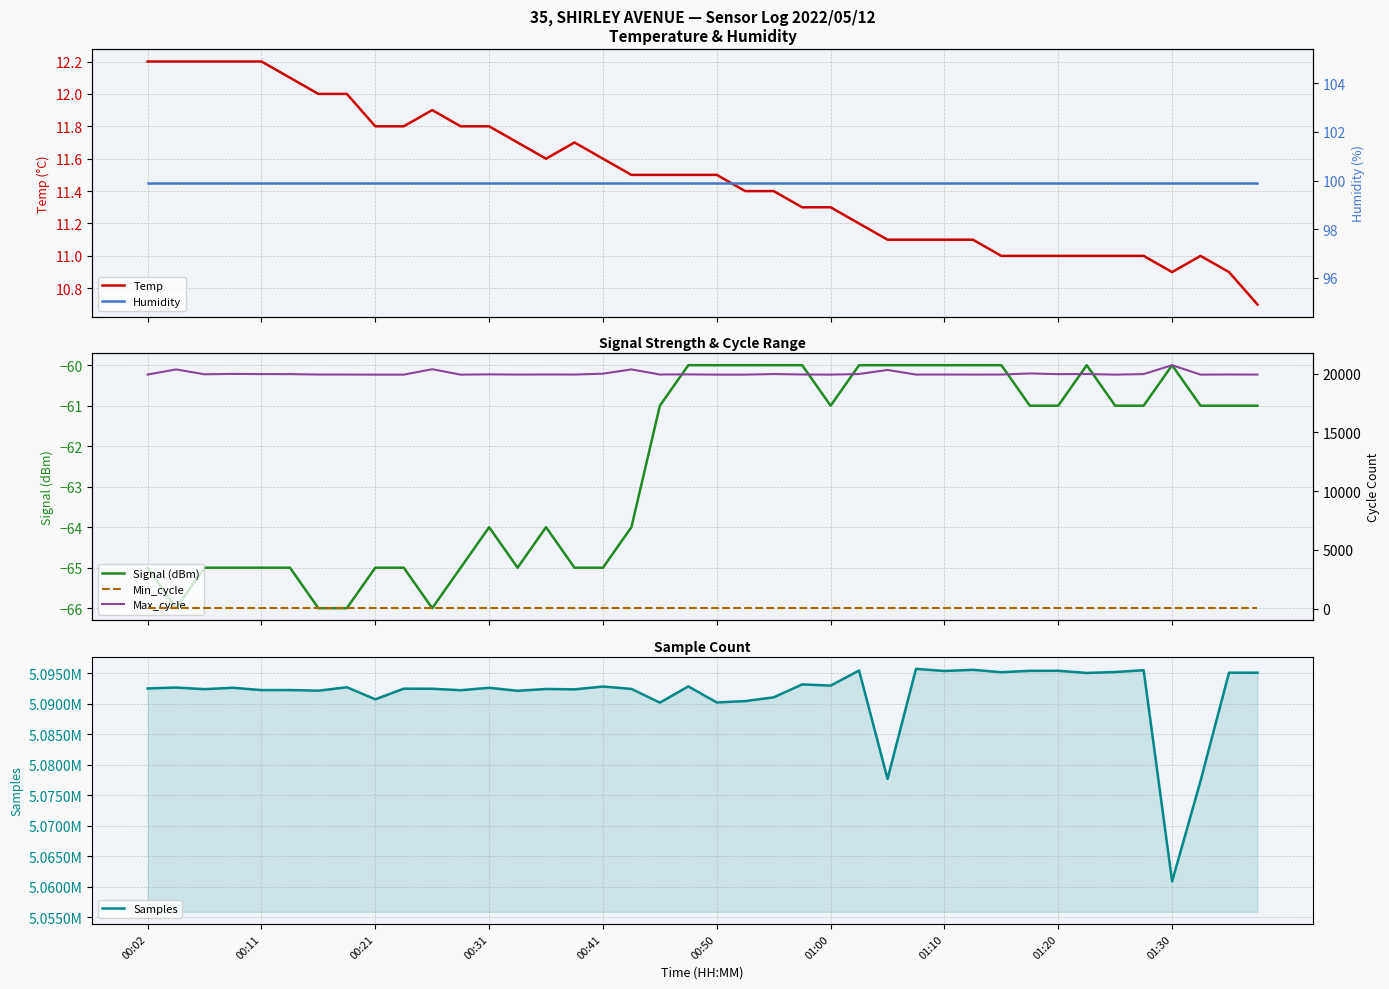

In Temp, how many points are lower than both neighbors (excluding endpoints)?

2